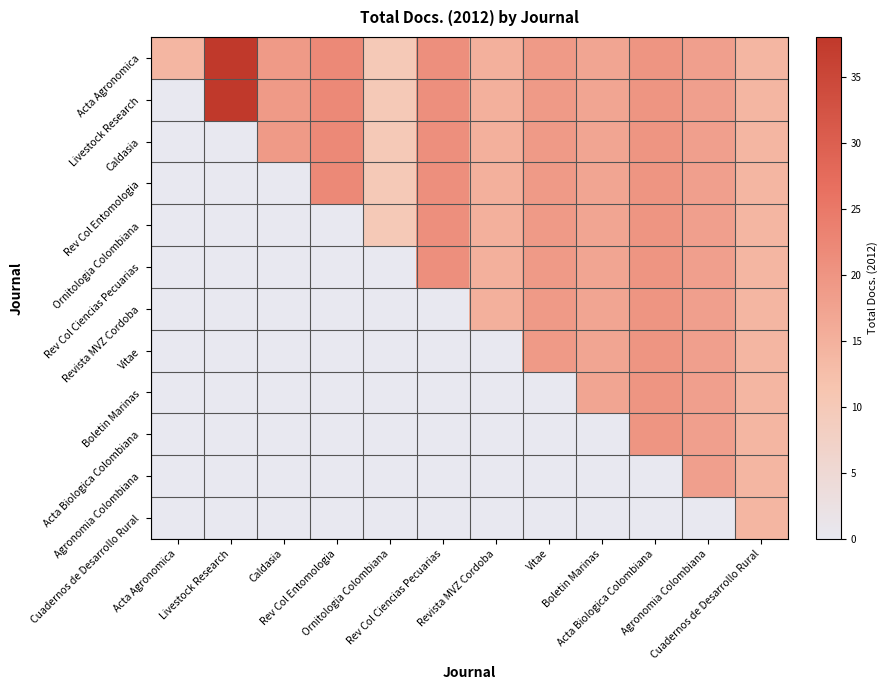

Between Livestock Research and Caldasia, which series saw the biggest shift?

Acta Agronomica